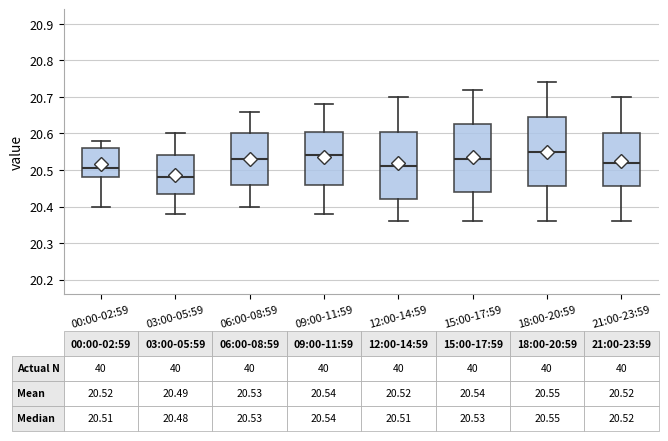

Which box's median line is the lowest?

03:00-05:59